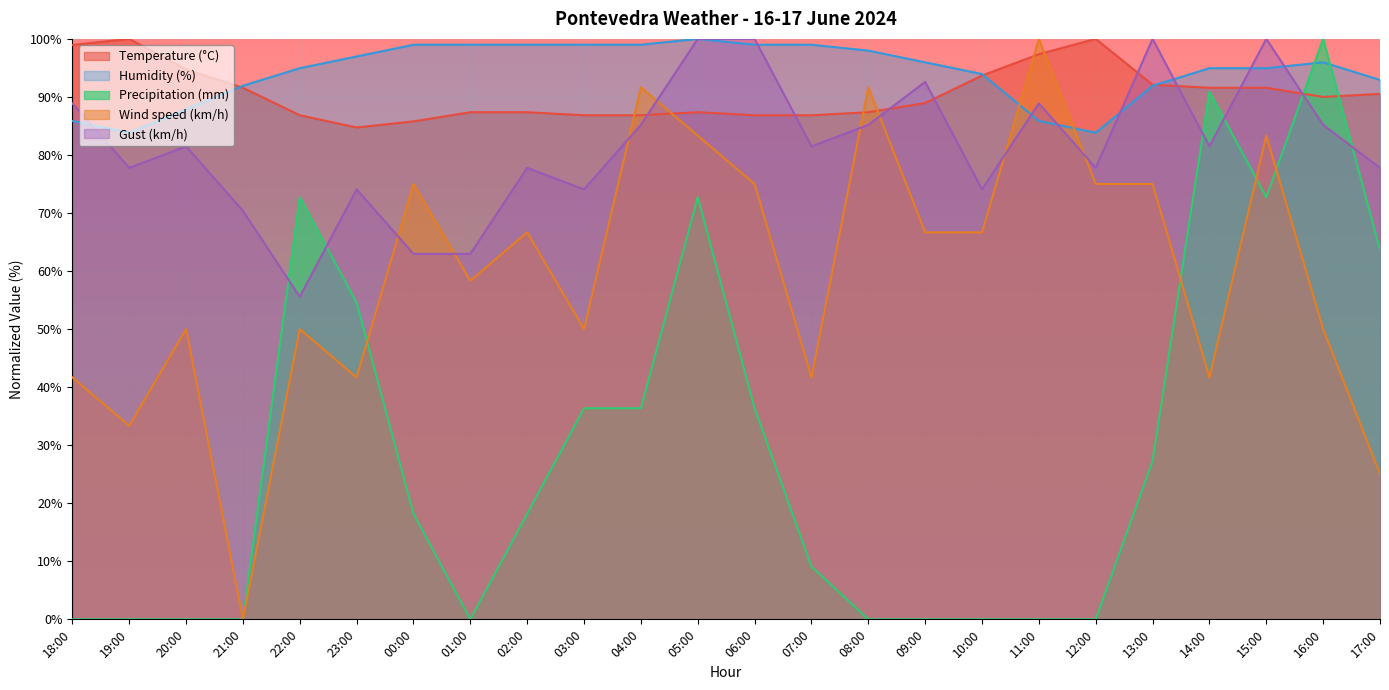

What is the label of the 17th point from the right?

01:00